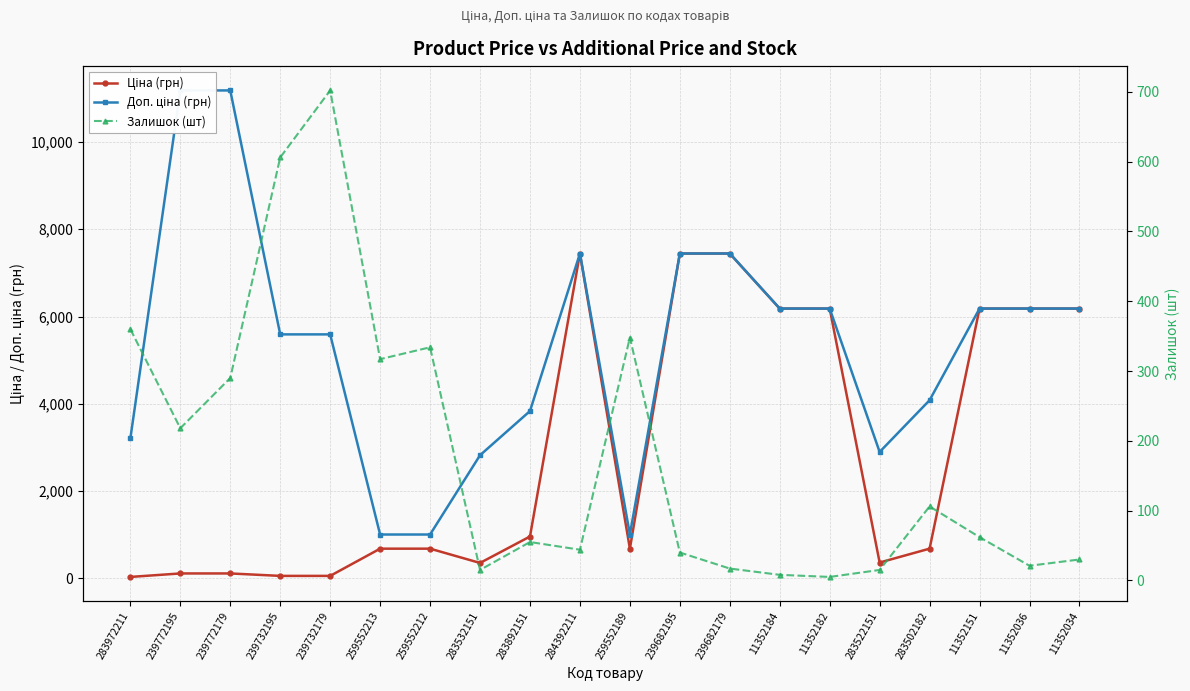

True or false: Ціна (грн) and Залишок (шт) intersect in this chart.

True